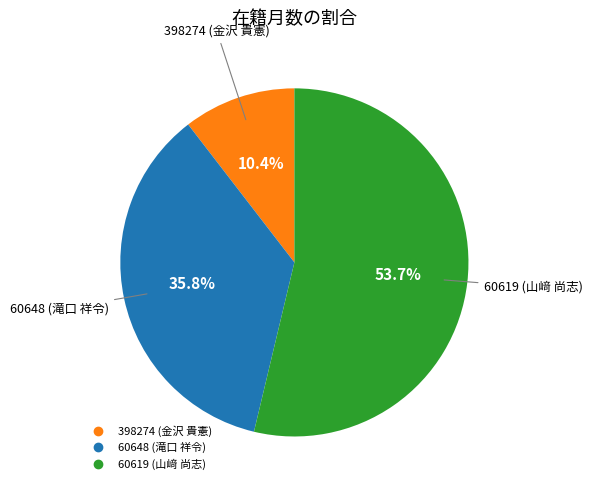

To the nearest percent, what is the difference between the 60648 (滝口 祥令) and 60619 (山﨑 尚志) slice percentages?

18%